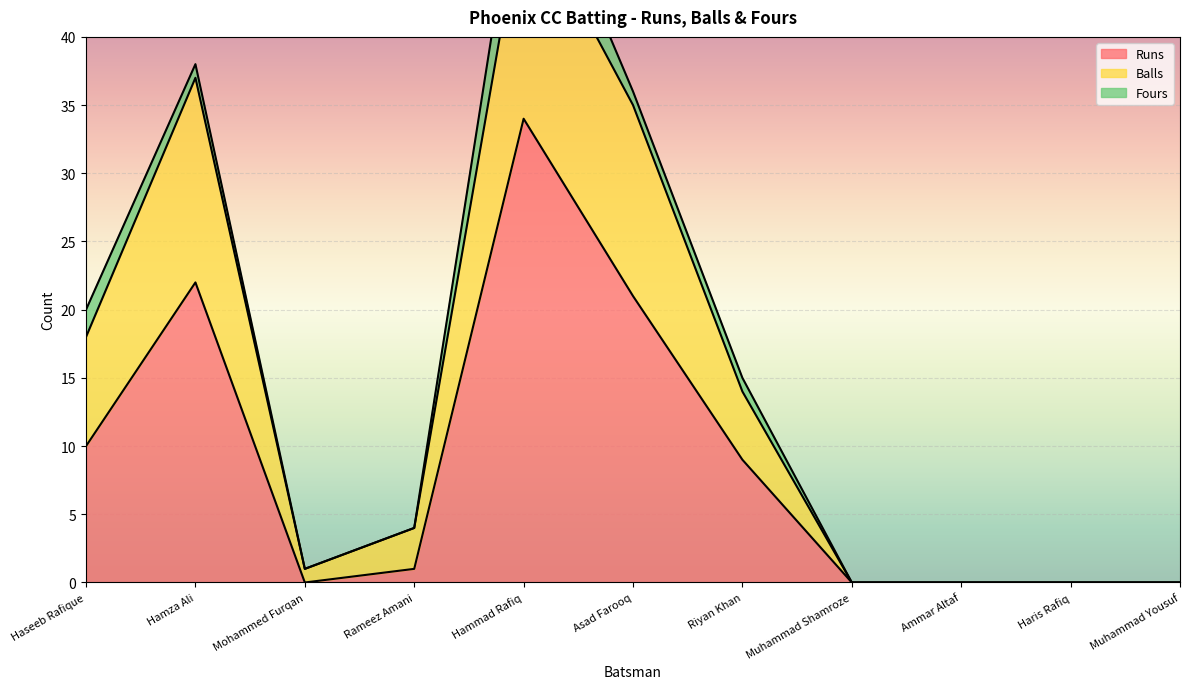

In Balls, how many points are higher than both neighbors (excluding endpoints)?

2